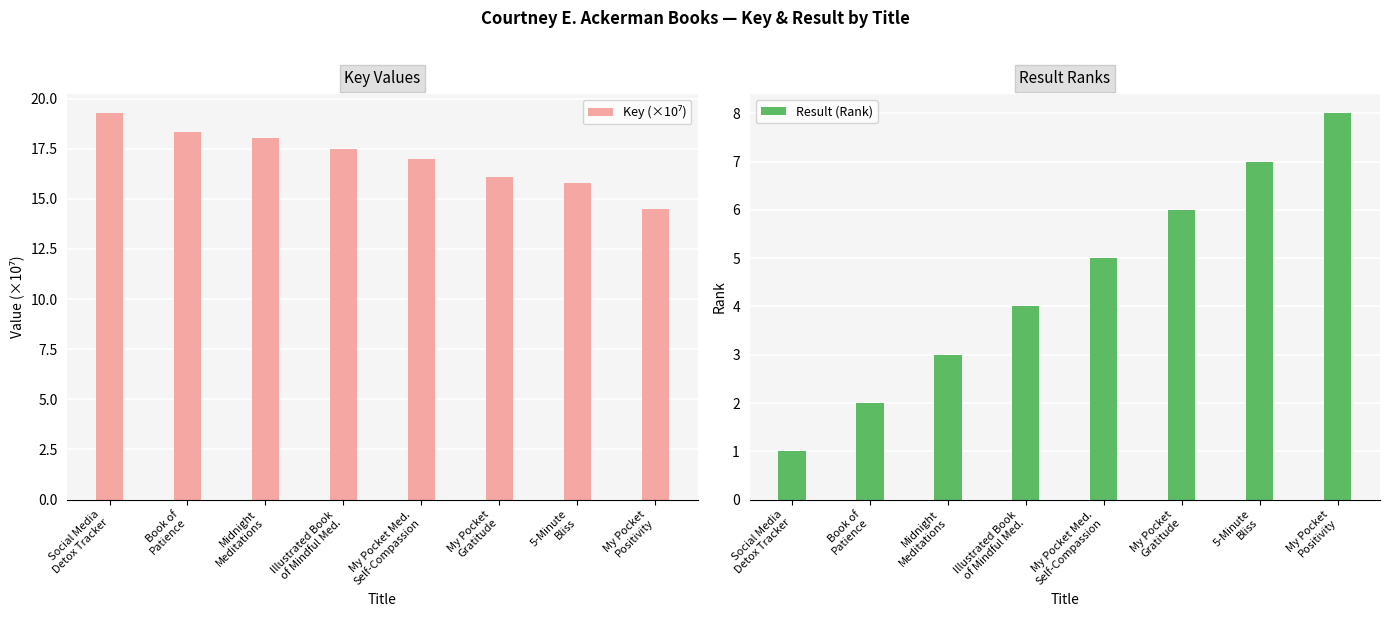

What is the sum of all Key (×10⁷) values?

136.5